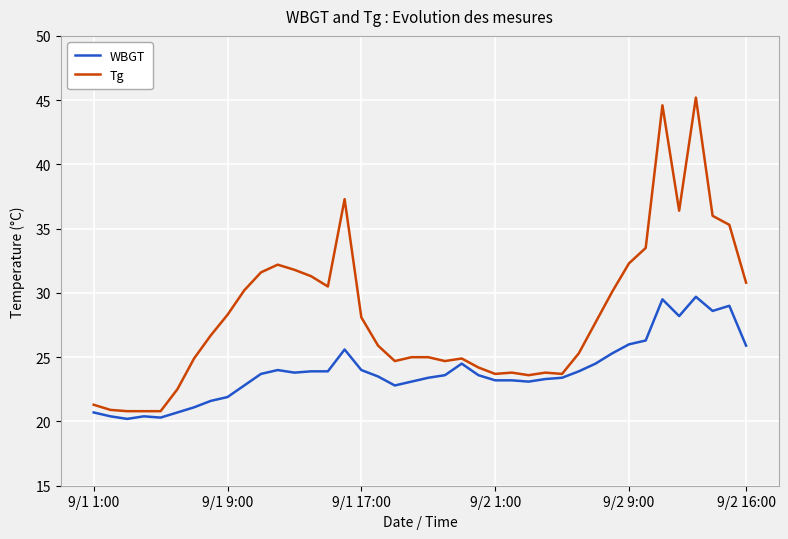

Rank the series by their maximum value, from highest to lowest.

Tg, WBGT